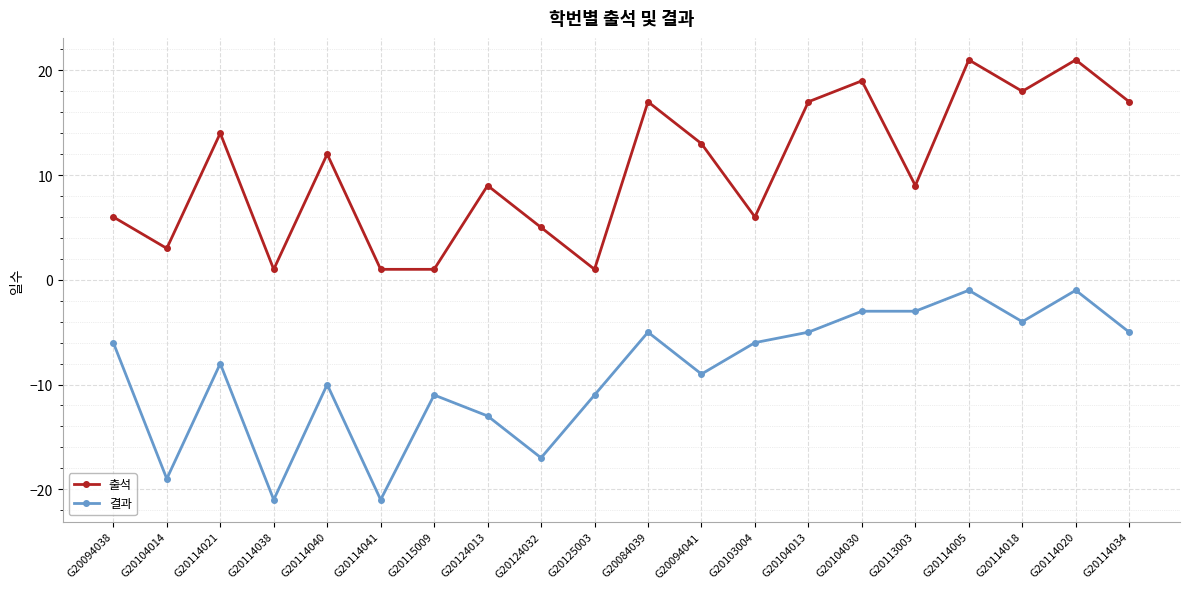

What is the minimum value shown in the chart?

-21